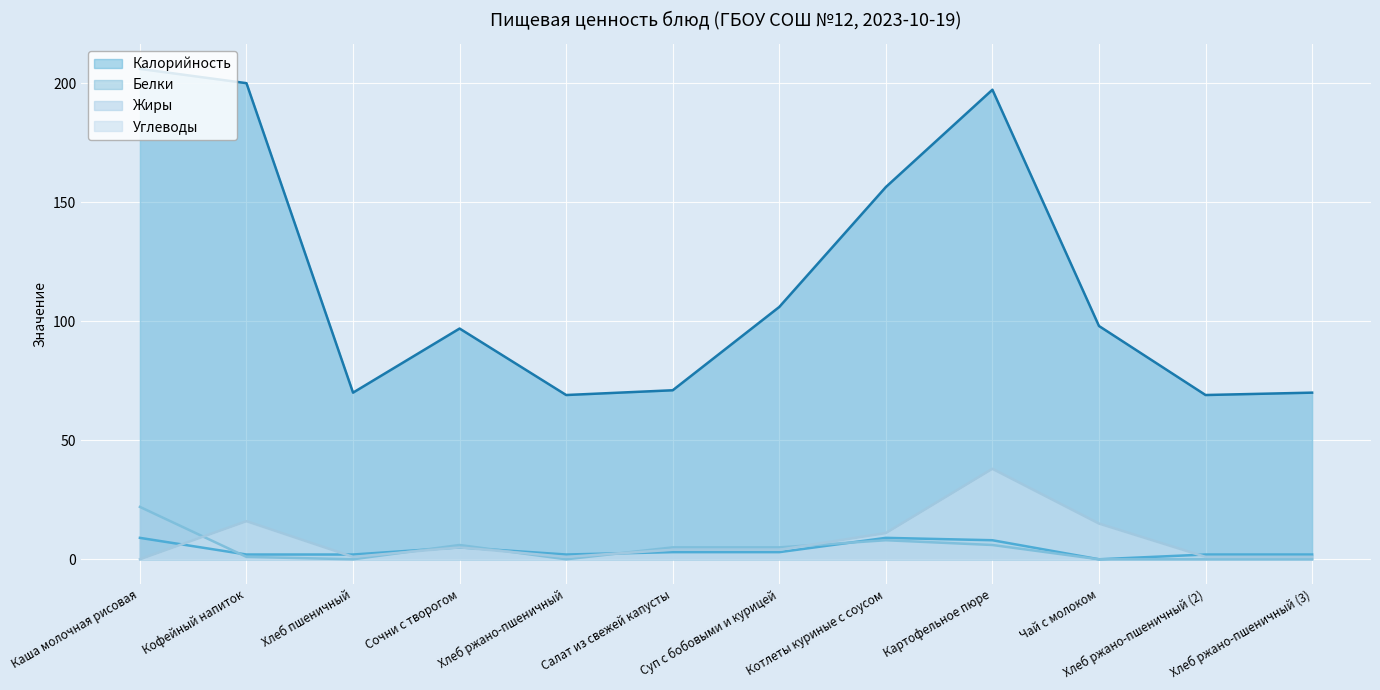

What is the label of the 5th point from the left?

Хлеб ржано-пшеничный